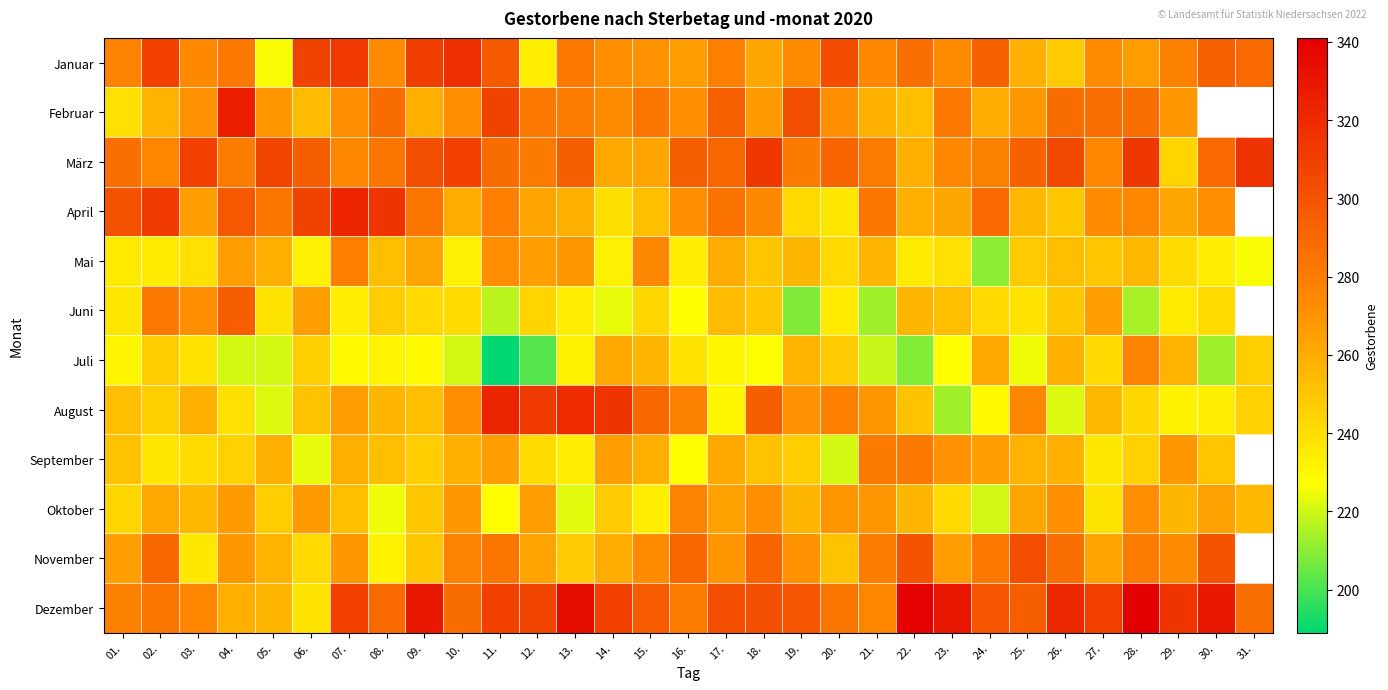

At which category is the sum across all series the highest?

07.